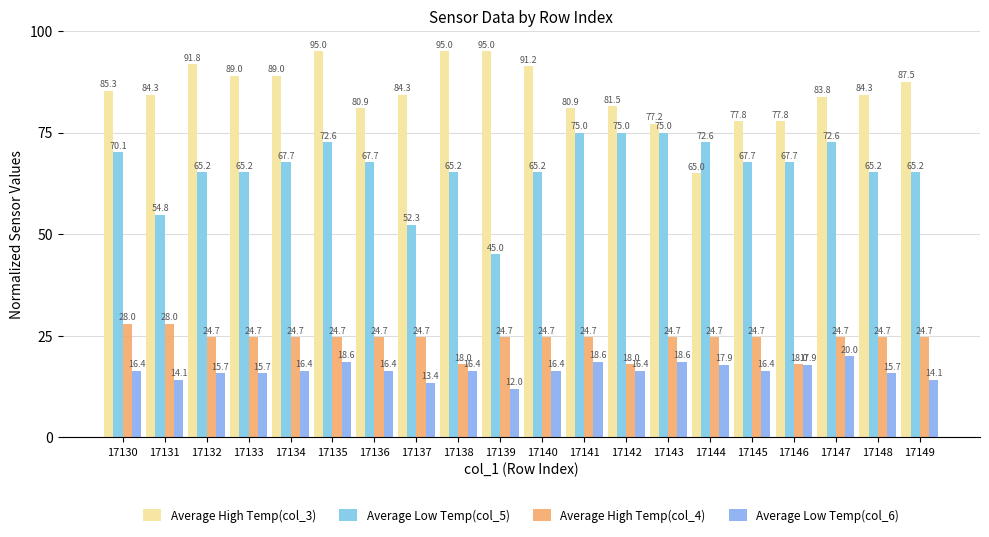

How many series are shown in this chart?

4